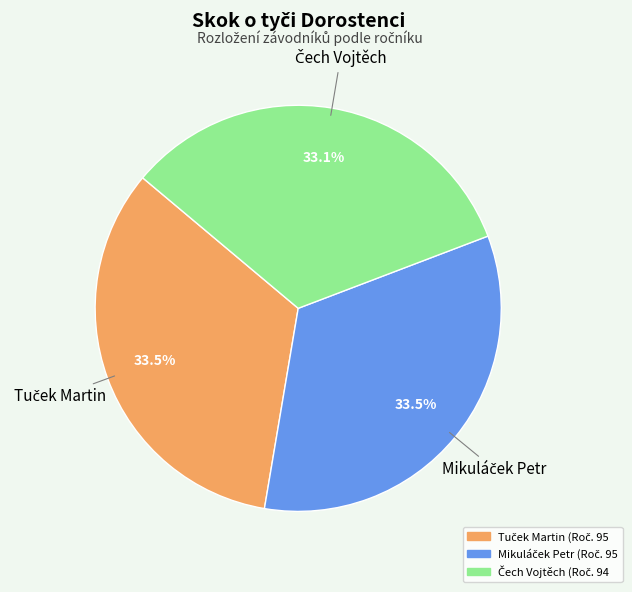

Does any single category account for the majority?

No